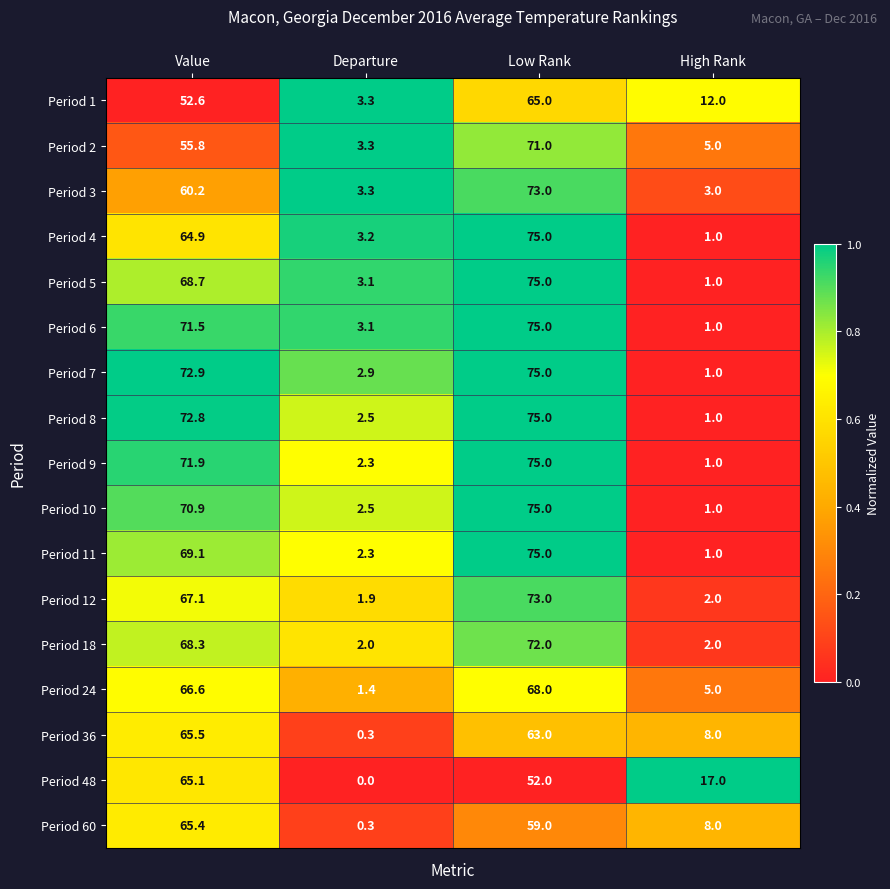

What is the difference between the highest and lowest values at High Rank?

16.0